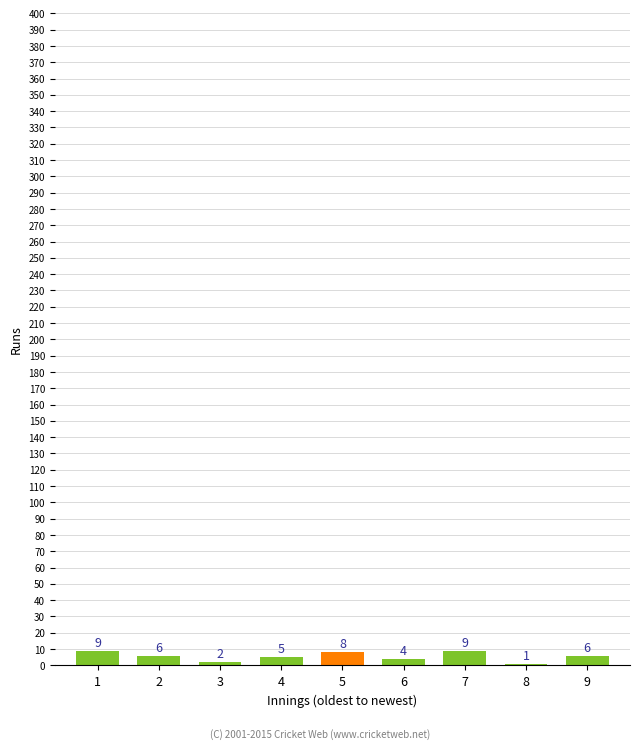

Reading left to right, transcribe all the data shown in this chart.

9	6	2	5	8	4	9	1	6